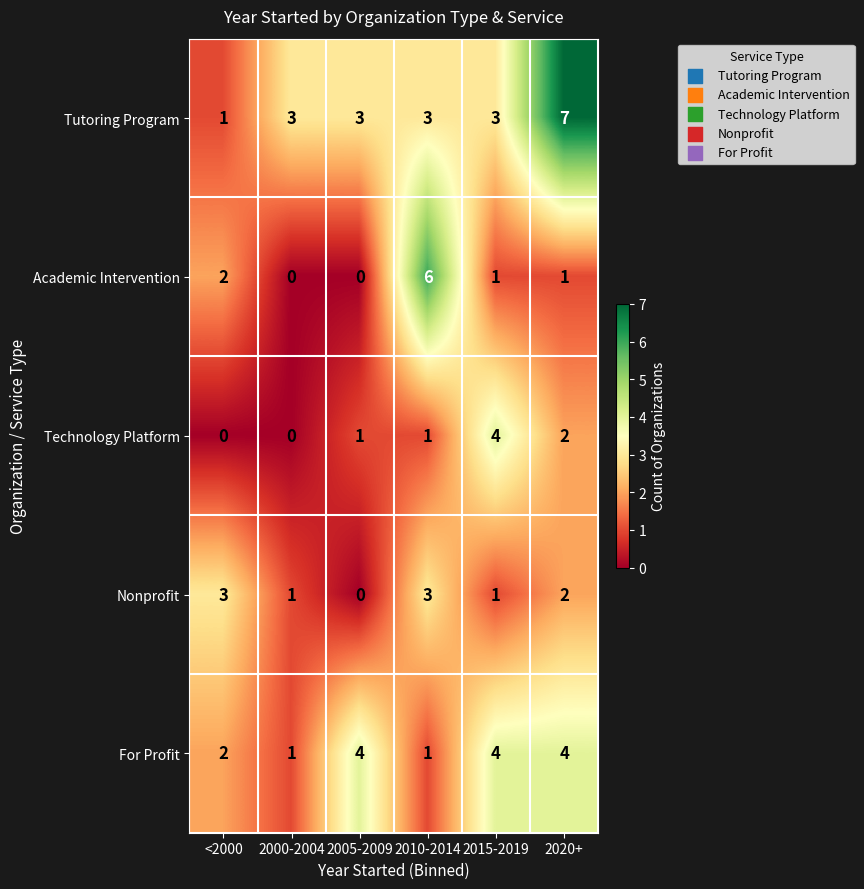

What is the difference between the highest and lowest values at 2000-2004?

3